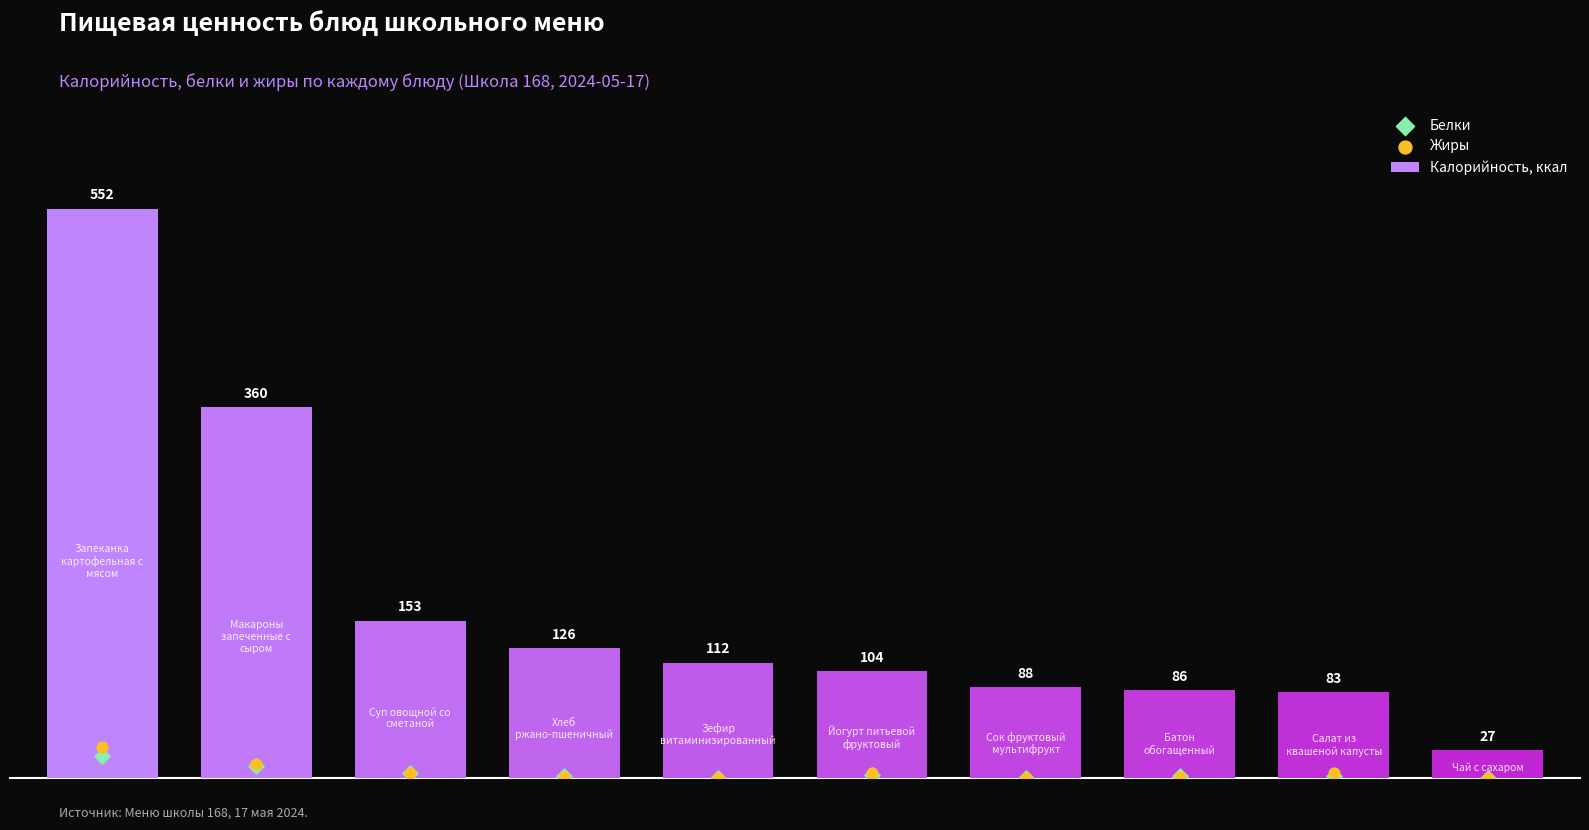

What are all the series names shown in the legend?

Калорийность, ккал, Белки, Жиры